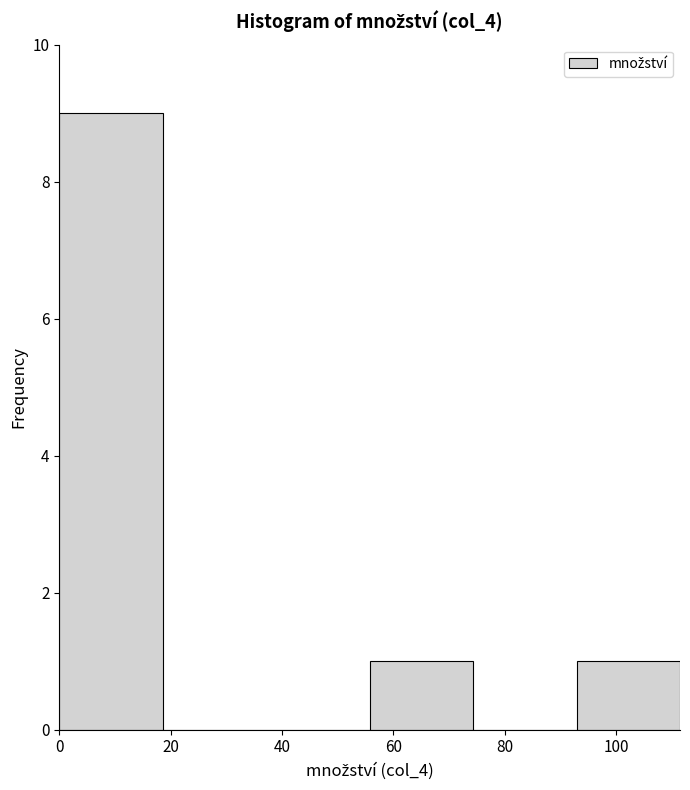

What is the height of the bar covering 0 to 18 on the x-axis? Neither the bar edges nor the heights are printed on the chart, so give them approximately, as read against the axes.

9